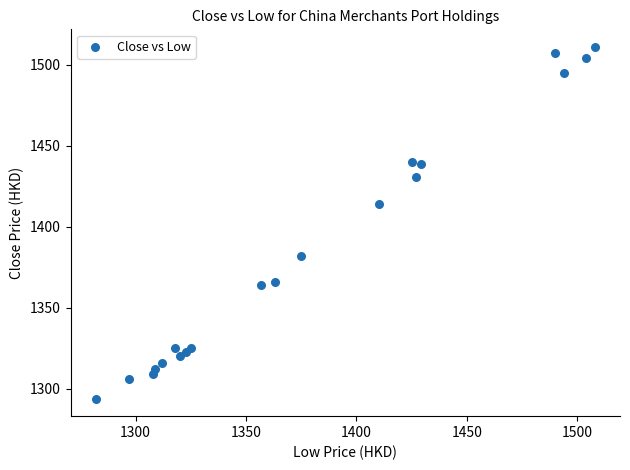

What Y value in the scatter plot is closest to 1402?

1414